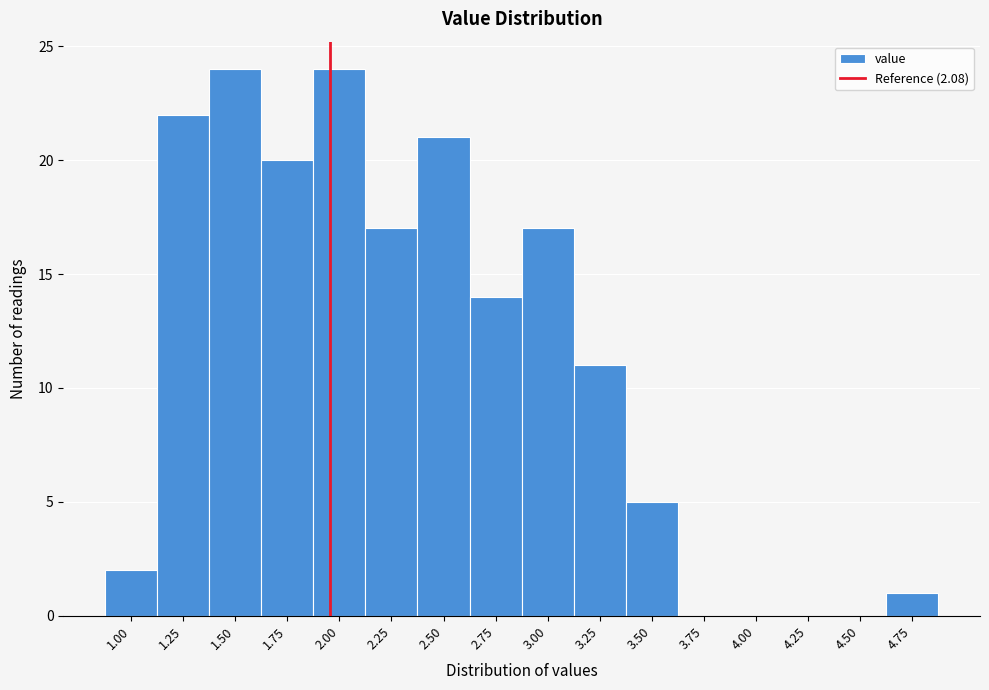

Reading right to left, what are all the values shown in this chart?

4.75=1	4.50=0	4.25=0	4.00=0	3.75=0	3.50=5	3.25=11	3.00=17	2.75=14	2.50=21	2.25=17	2.00=24	1.75=20	1.50=24	1.25=22	1.00=2